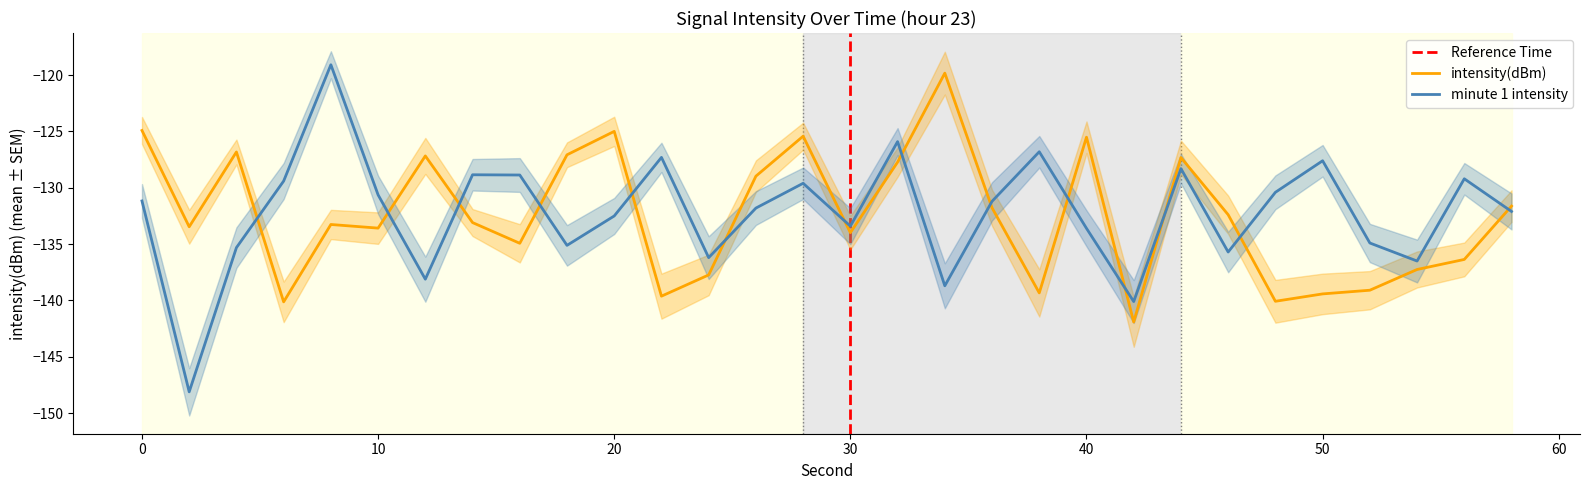

List the series in order of their overall mean, highest first.

minute1, intensity(dBm)